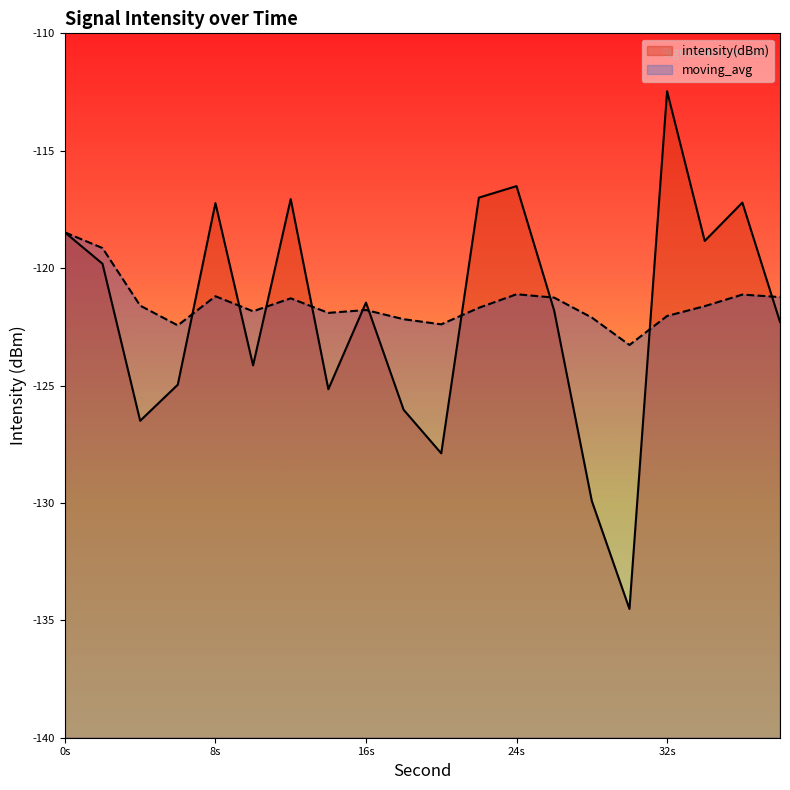

What is the minimum value shown in the chart?

-134.5